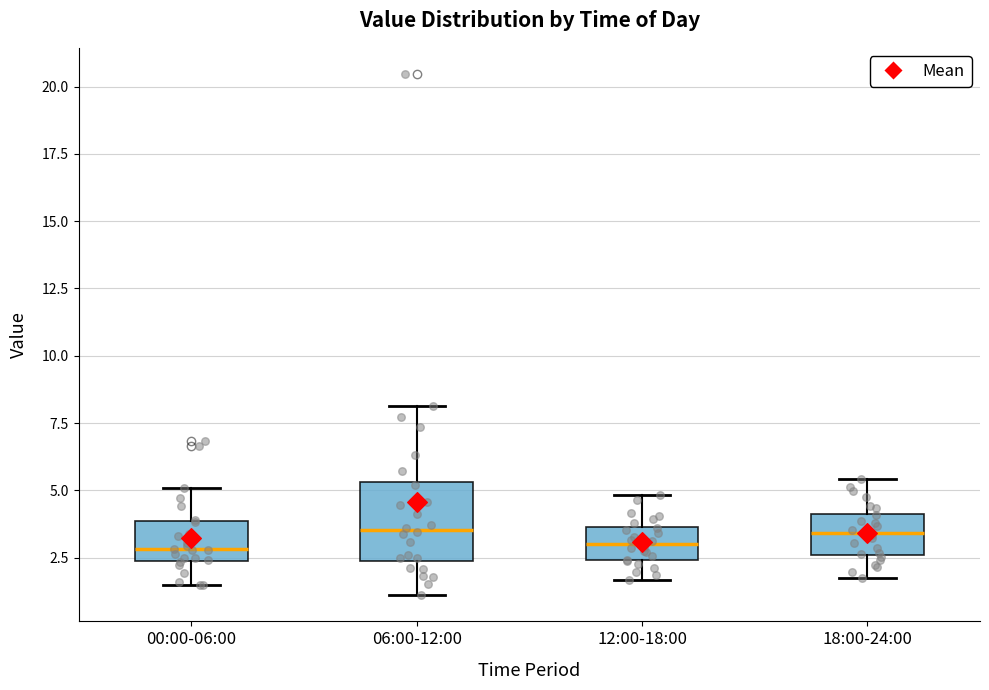

Where is the upper edge of the box for 12:00-18:00 on the y-axis? The values are not printed on the chart, so give them approximately, as read against the axis.

3.5